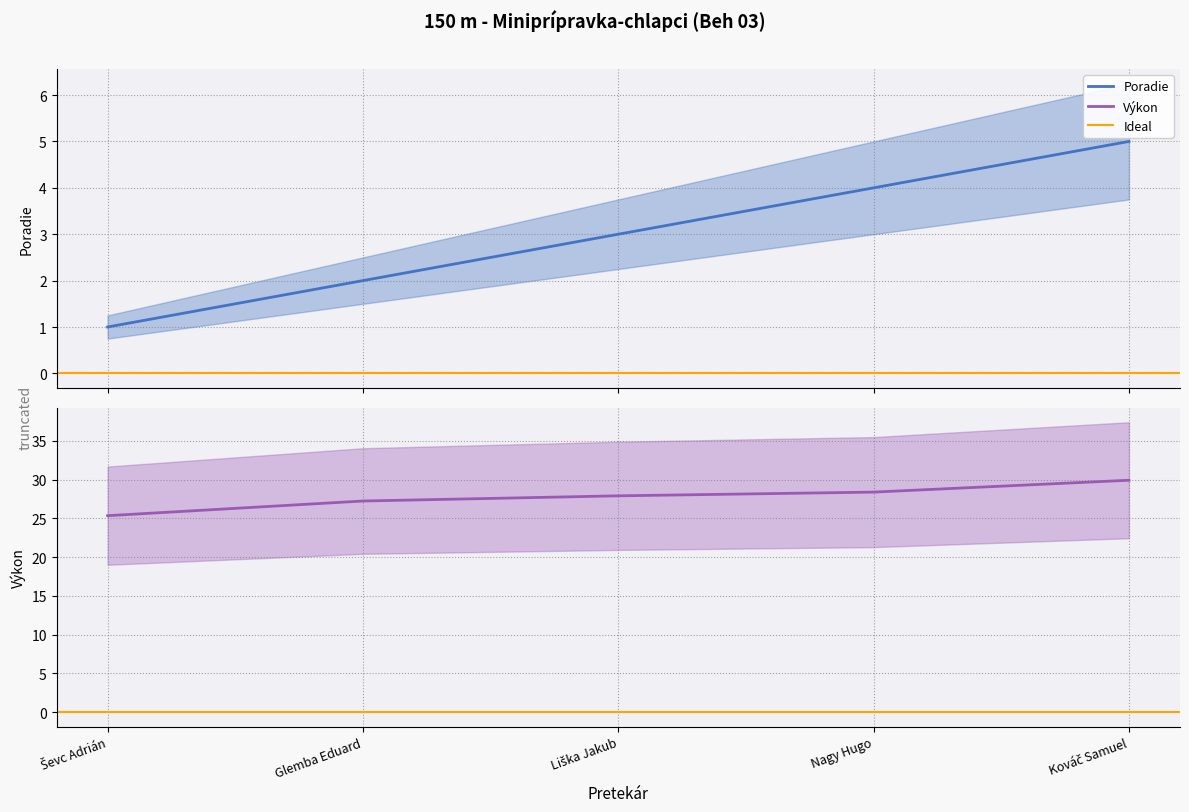

What is the difference between the Poradie values at Glemba Eduard and Nagy Hugo?

2.0